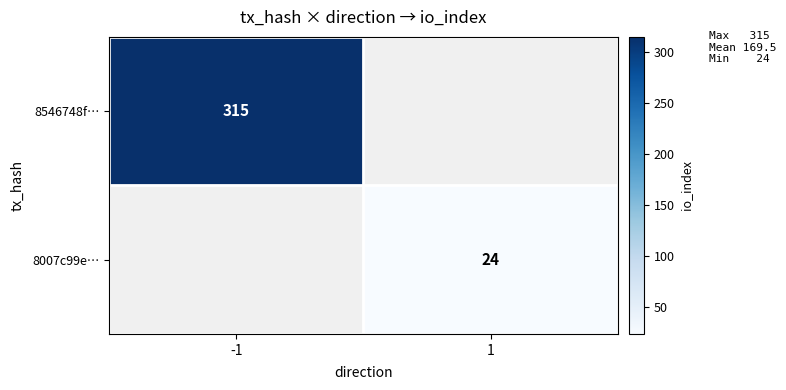

The value of 8546748f… at -1 is 315. True or false?

True